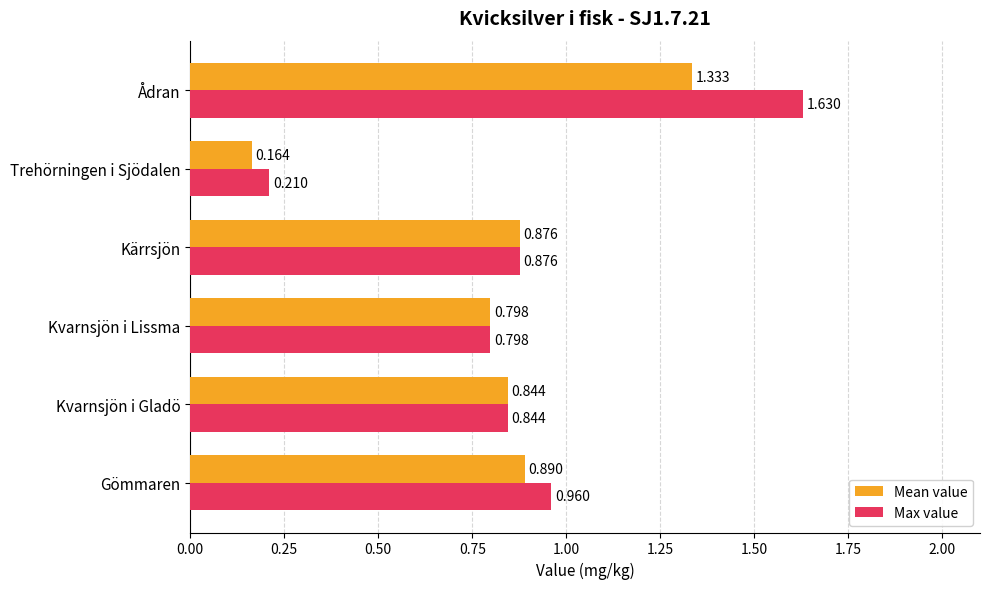

Is the value of Max value at Kvarnsjön i Gladö greater than the value of Mean value at Trehörningen i Sjödalen?

Yes